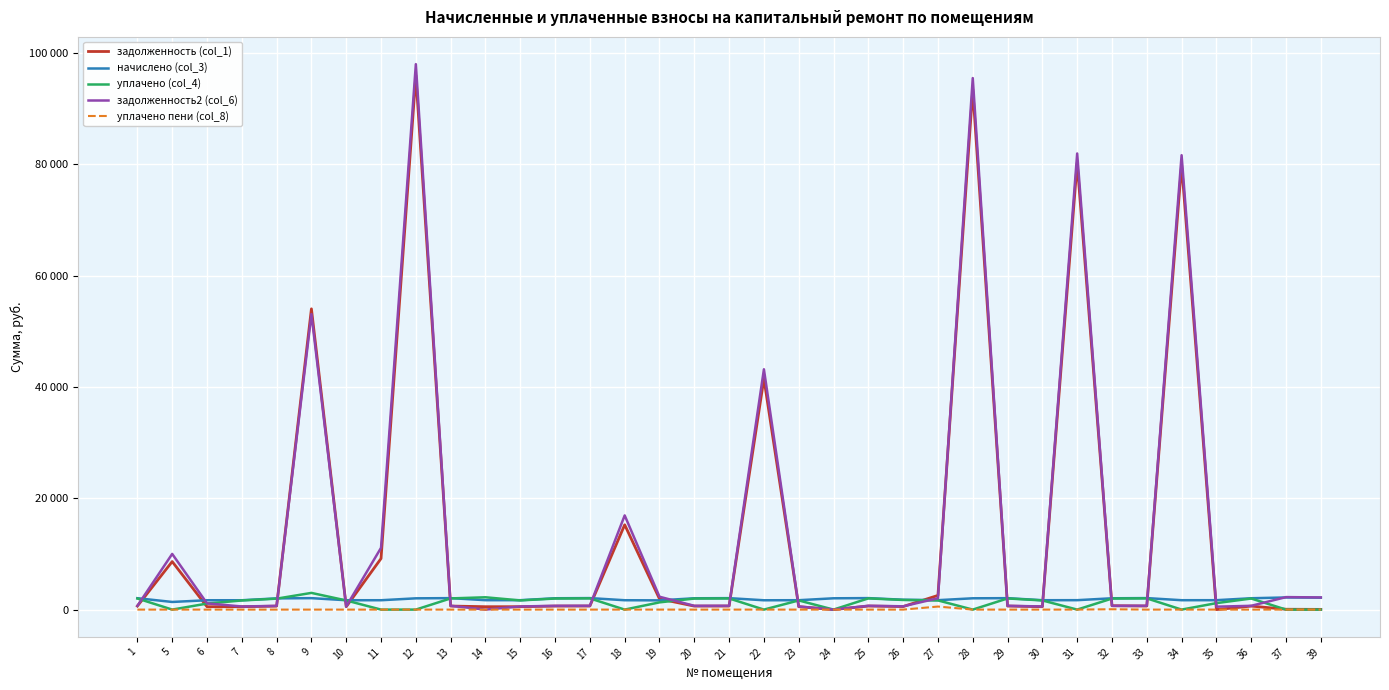

Does the chart display data point markers on the line(s)?

No